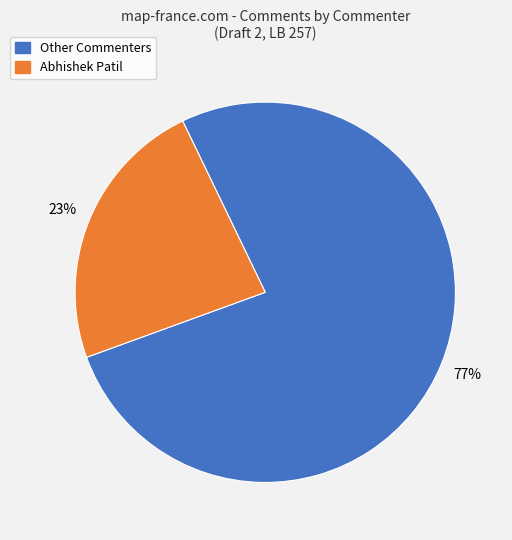

Does any single category account for the majority?

Yes